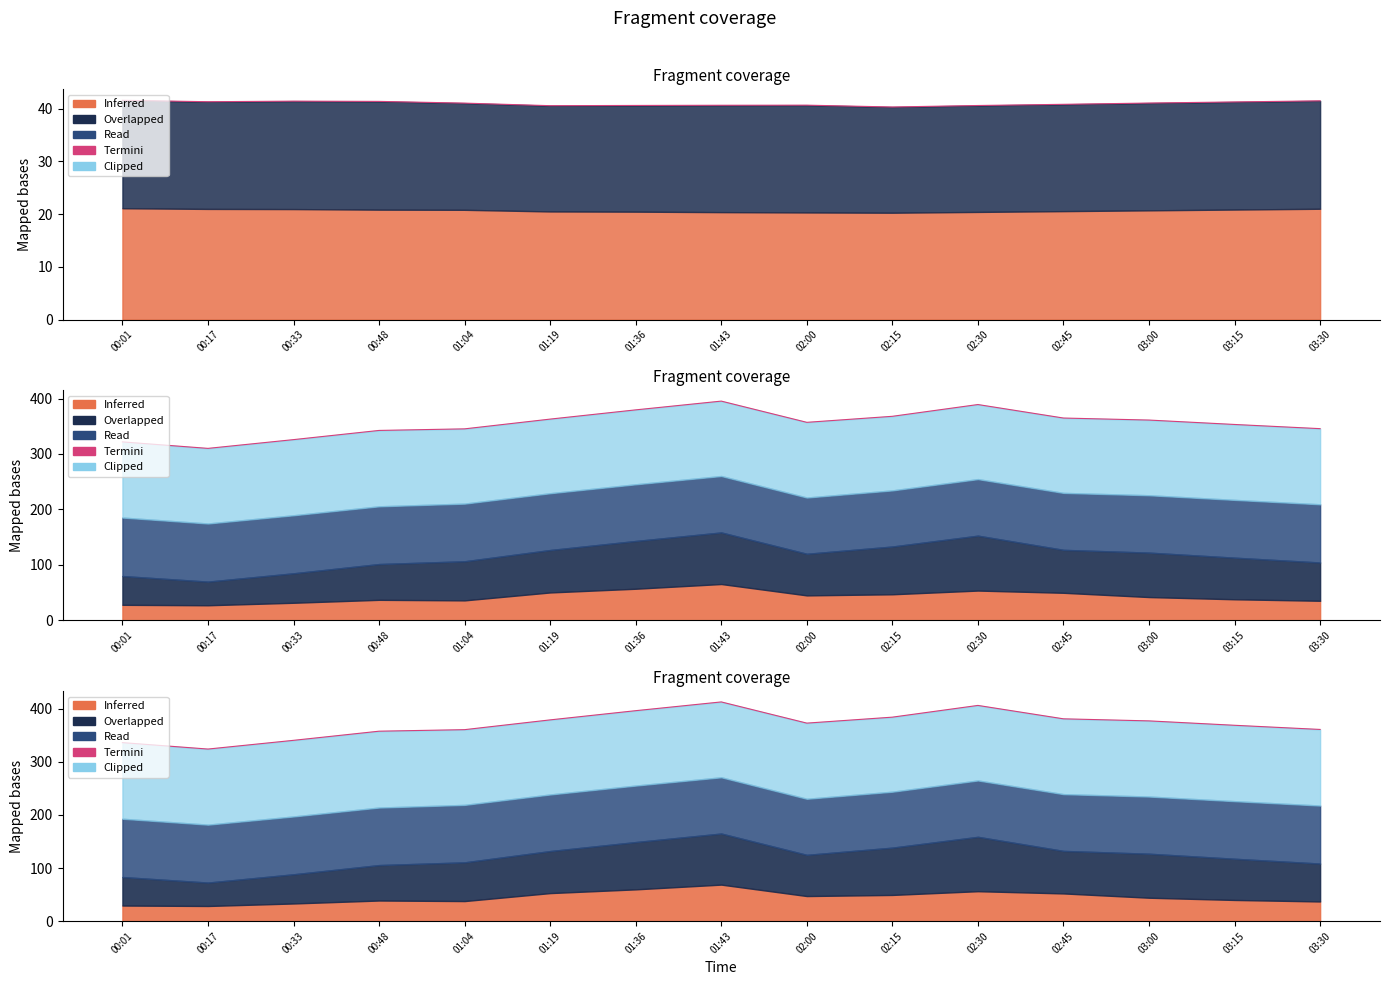

Which category has the highest value across all series?

01:43